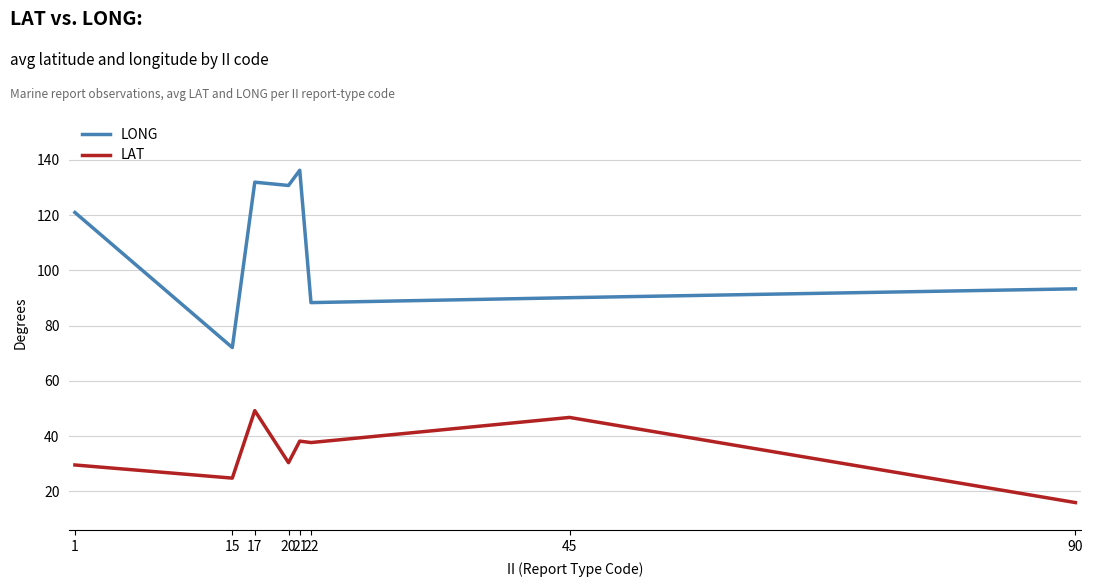

In LONG, how many points are lower than both neighbors (excluding endpoints)?

3